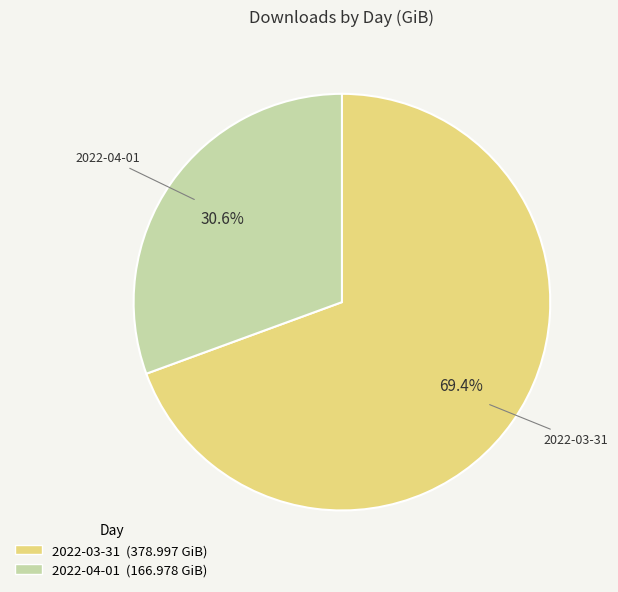

The 2022-03-31 slice represents 69% of the pie. True or false?

True